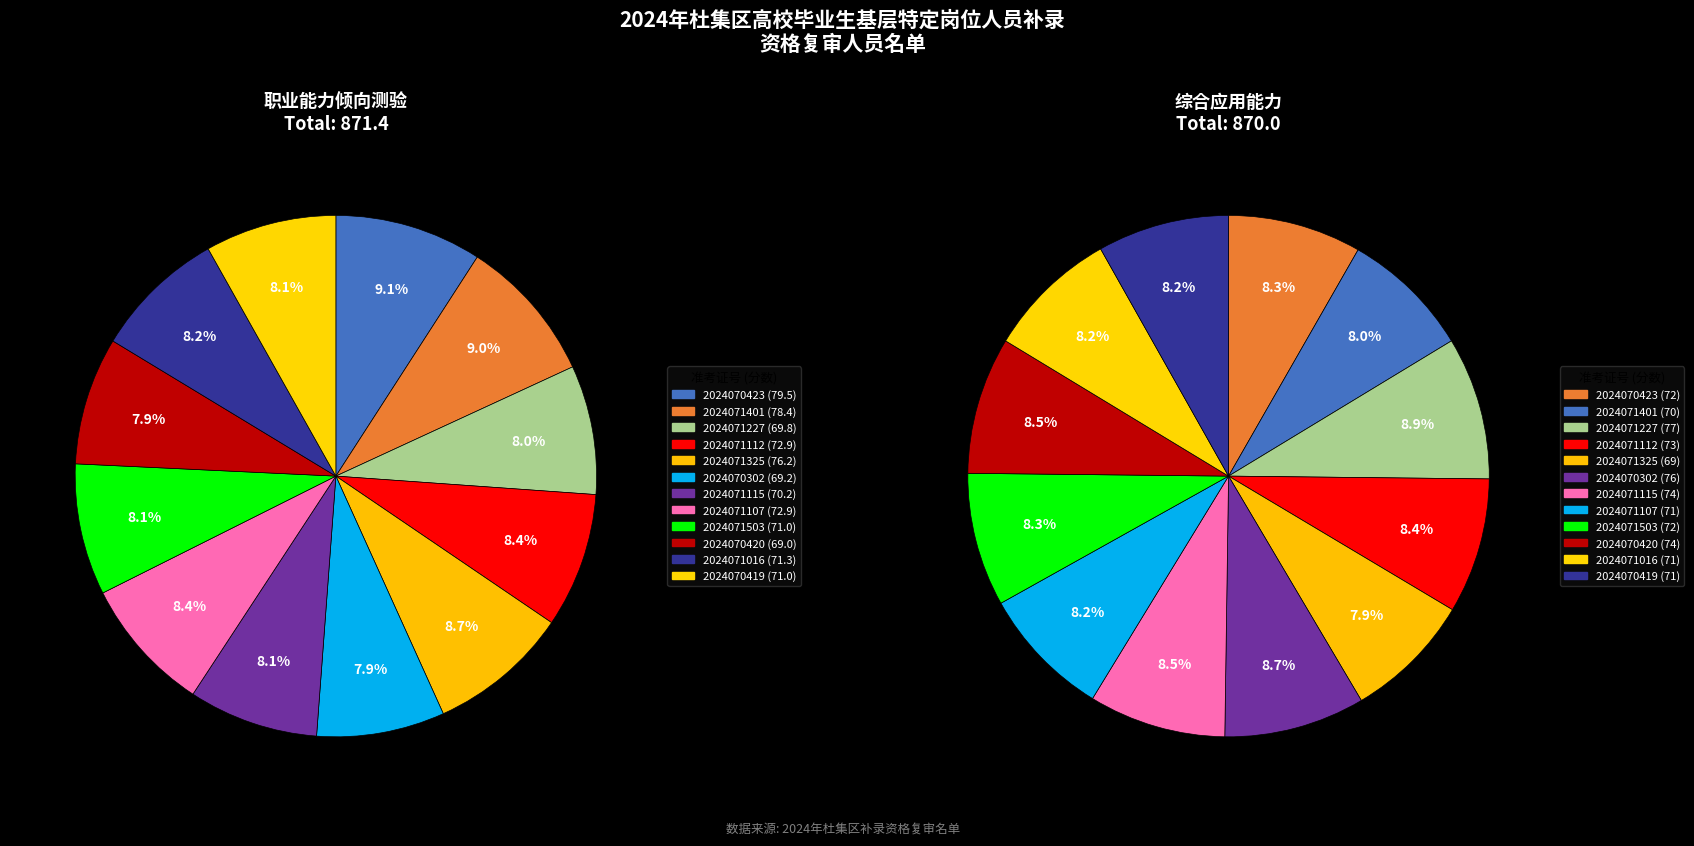

To the nearest percent, what is the combined percentage of 5 and 6?

17%